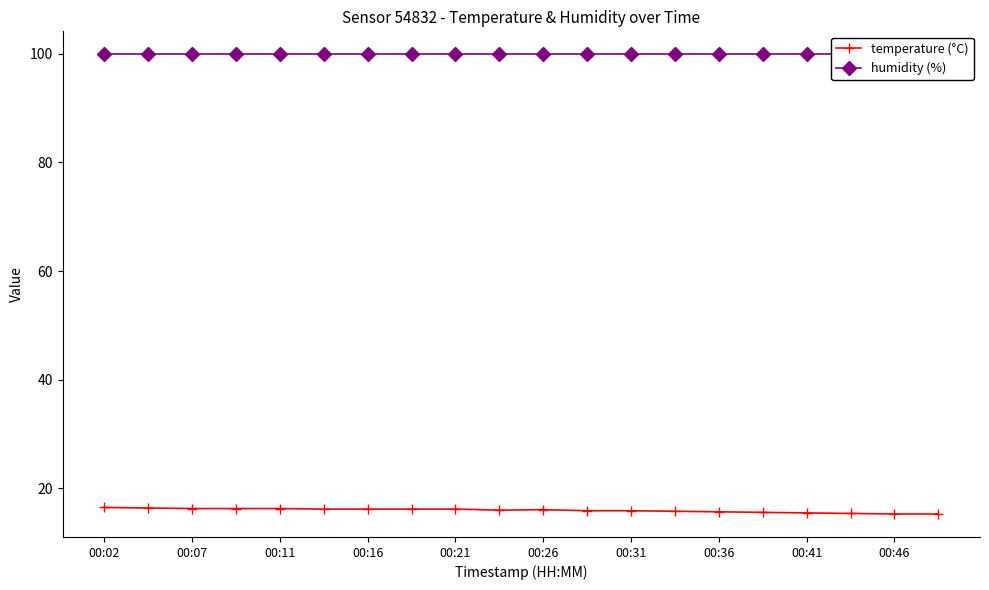

List the series in order of their peak value, highest first.

humidity (%), temperature (°C)